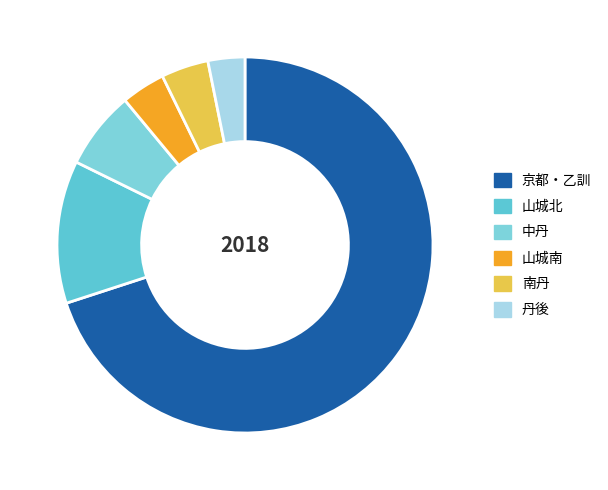

What percentage is NOT represented by 山城北?

87.7%